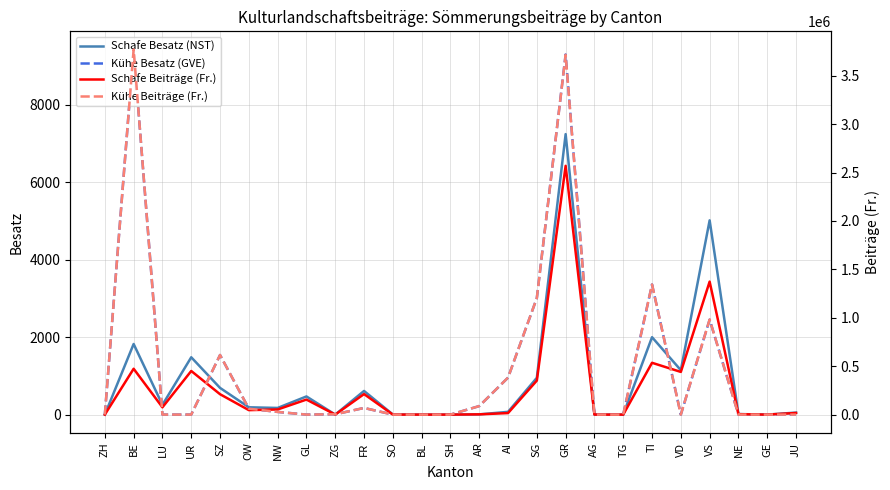

Where is the first local maximum for Kühe Beiträge (Fr.)?

BE